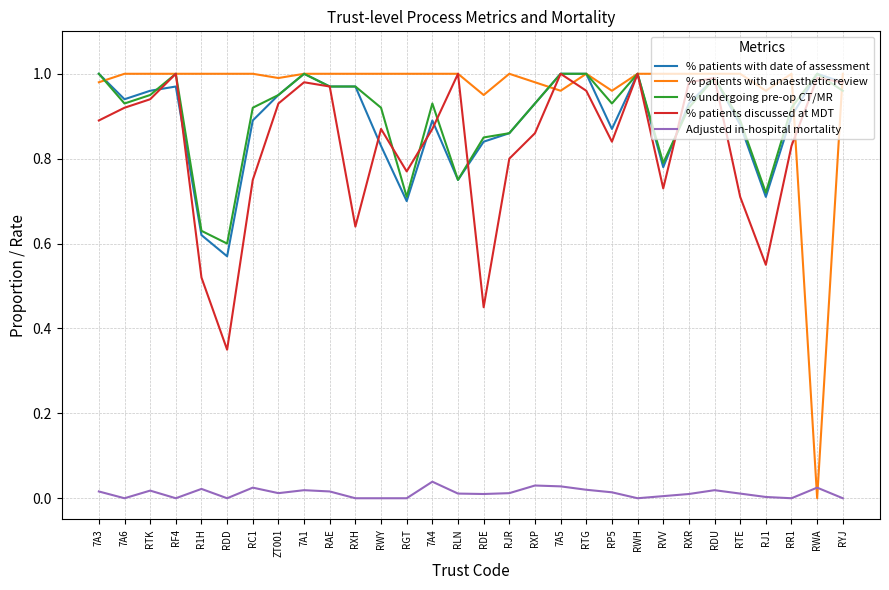

Which series has the widest spread of values?

% patients with anaesthetic review